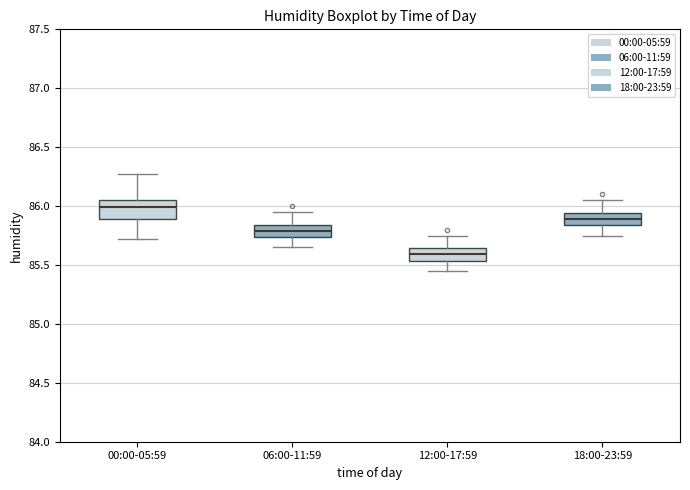

Where does the upper whisker of the box for 18:00-23:59 end on the y-axis? The values are not printed on the chart, so give them approximately, as read against the axis.

86.05